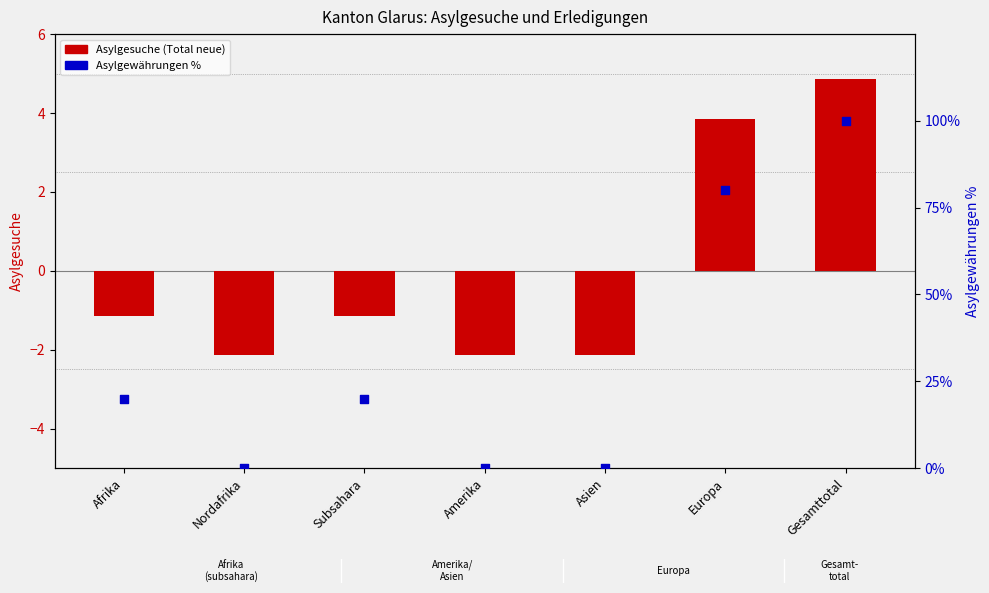

Which series reaches the minimum Y coordinate?

Asylgesuche (Total neue)